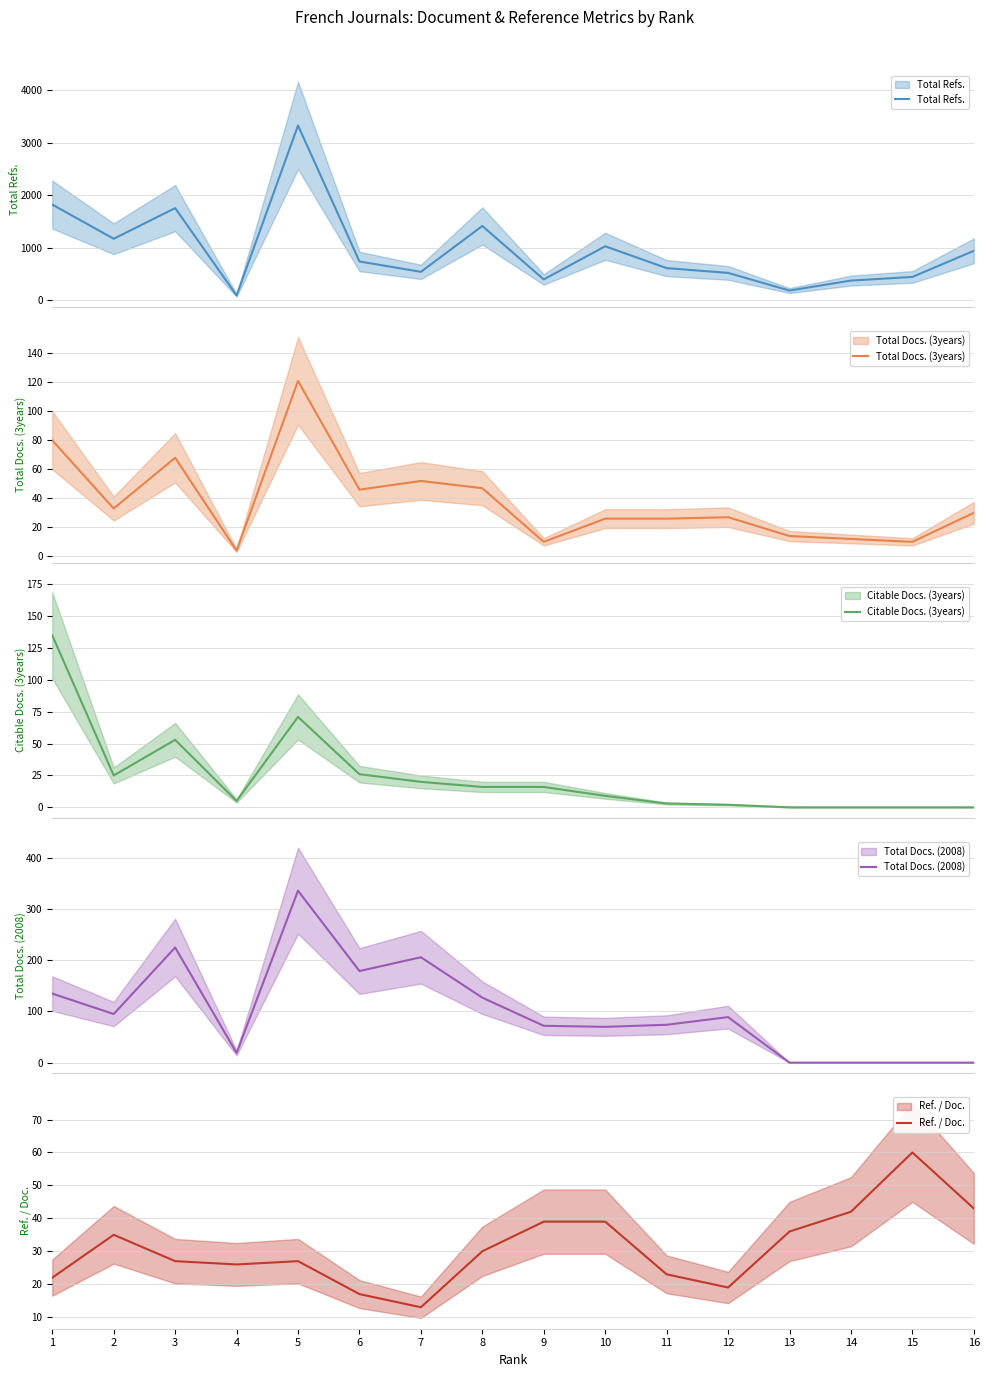

How many lines are shown in the chart?

5